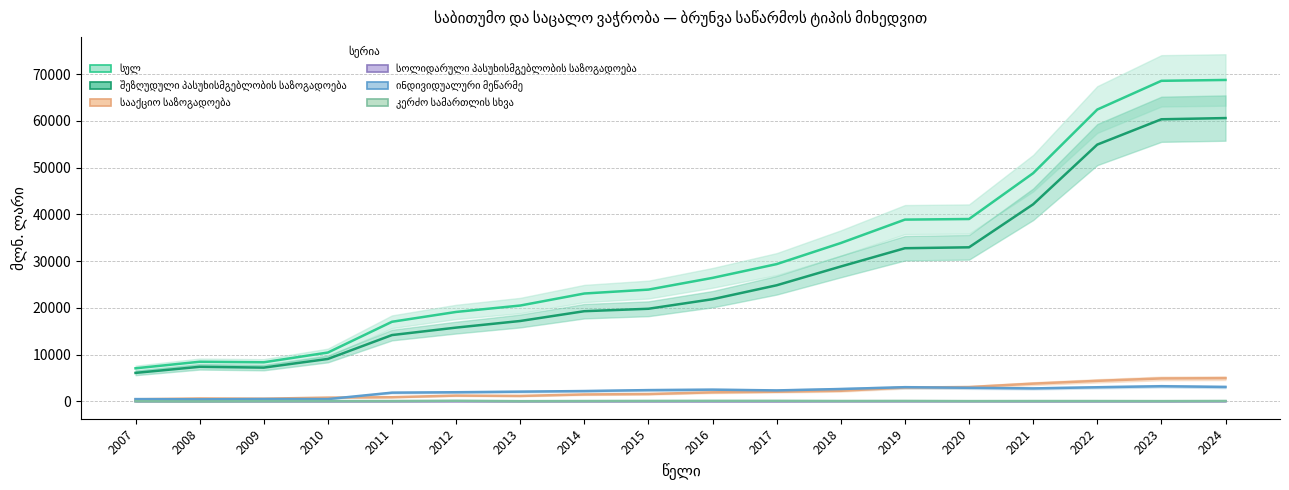

How many lines are shown in the chart?

6